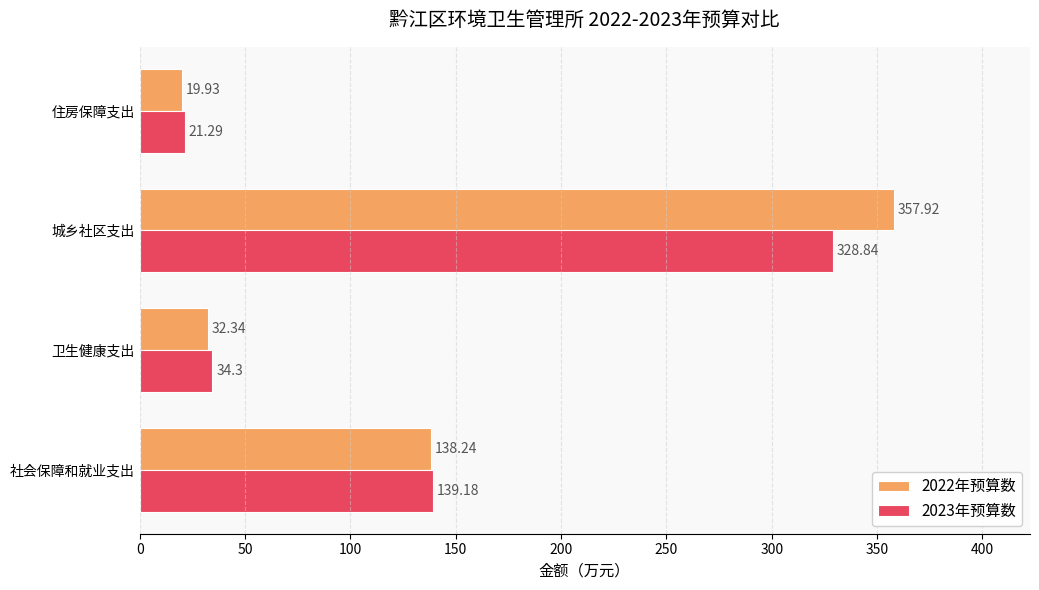

At which label does 2022年预算数 reach its minimum?

住房保障支出